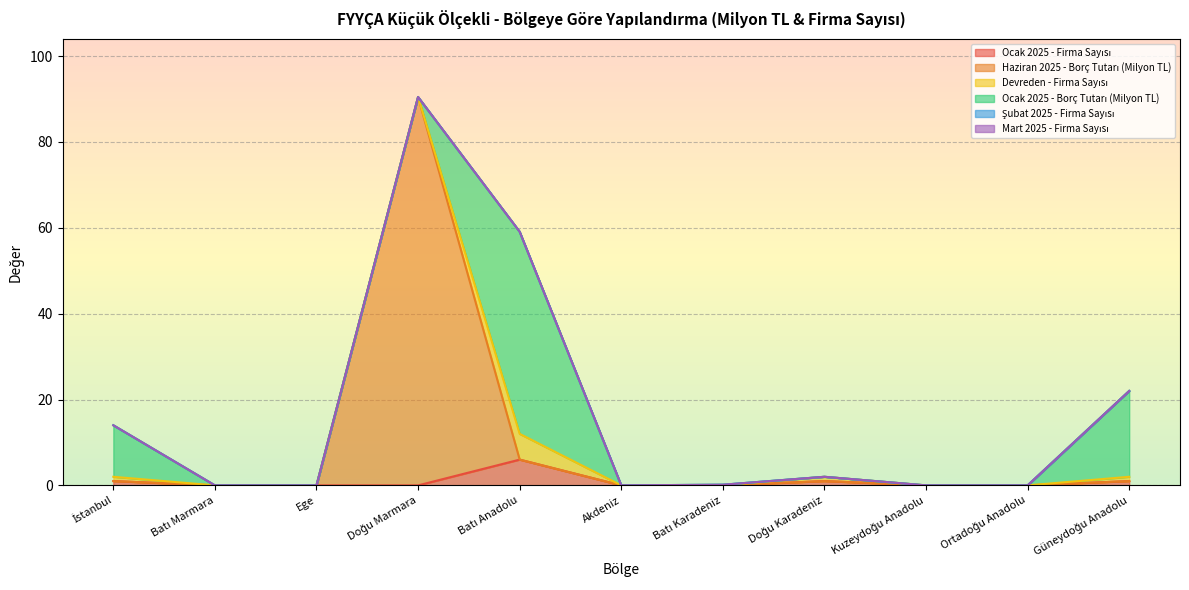

At İstanbul, list the series in order from largest to smallest.

Ocak 2025 - Borç Tutarı (Milyon TL), Ocak 2025 - Firma Sayısı, Devreden - Firma Sayısı, Haziran 2025 - Borç Tutarı (Milyon TL), Şubat 2025 - Firma Sayısı, Mart 2025 - Firma Sayısı